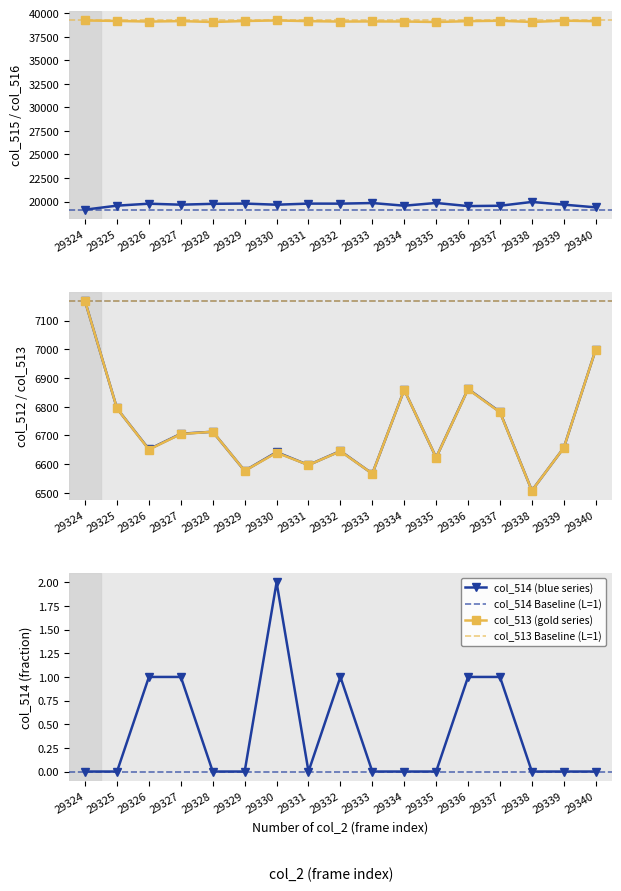

Is it true that col_512 equals 6859 at 29334?

True